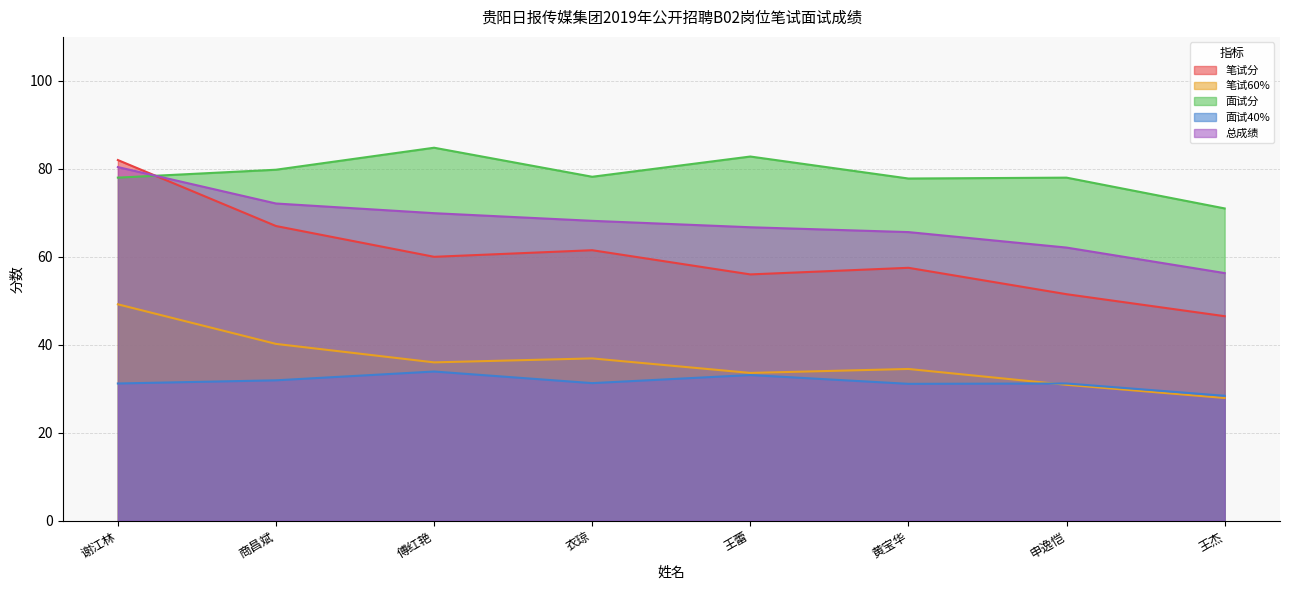

What is the maximum value shown in the chart?

84.8